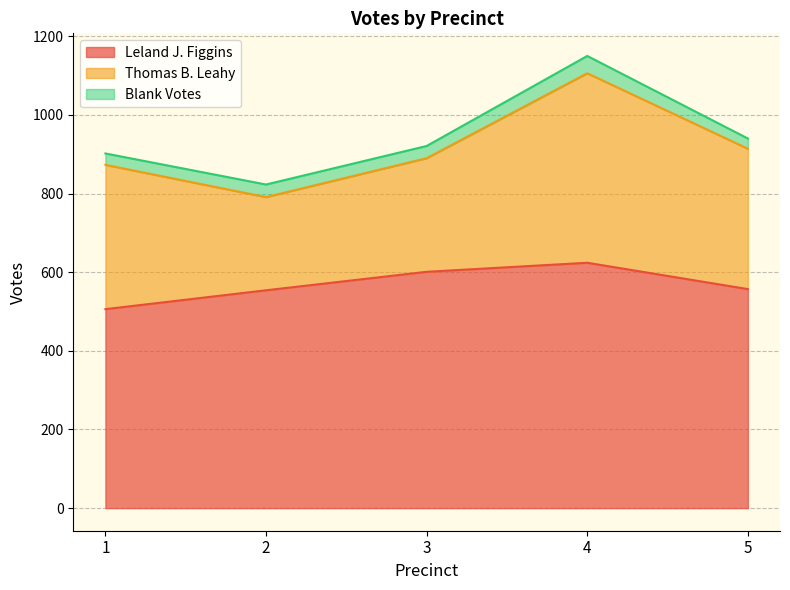

Where does the Leland J. Figgins series first go above 557?

3